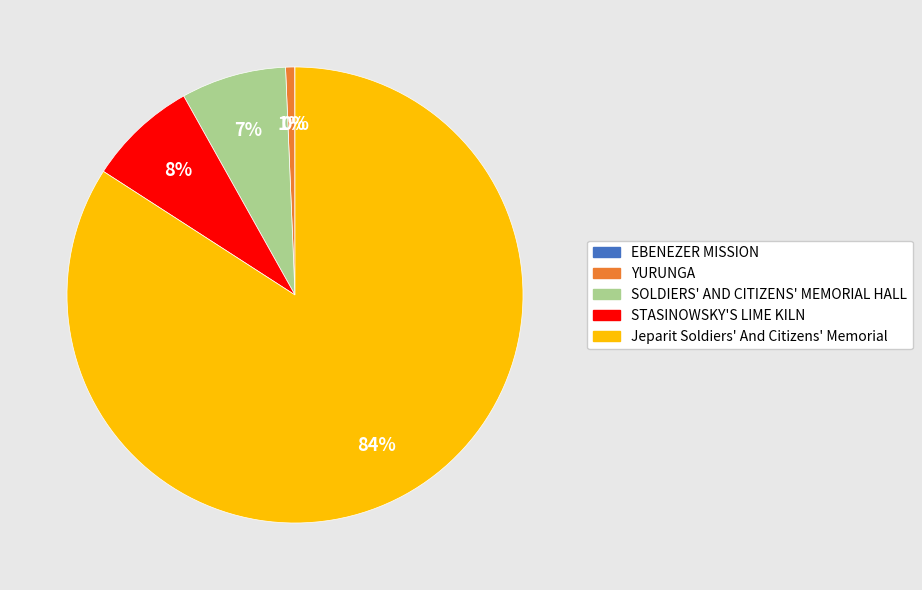

To the nearest percent, what percentage of the pie is YURUNGA?

1%